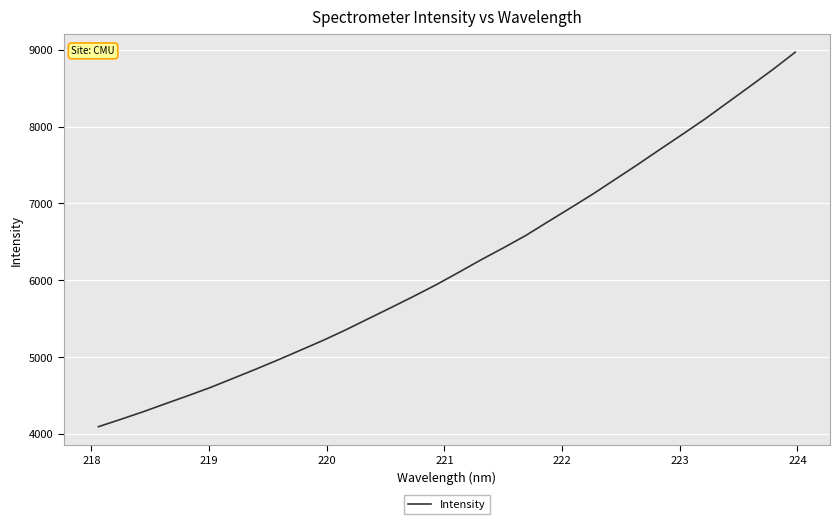

What is the maximum value shown in the chart?

8966.8